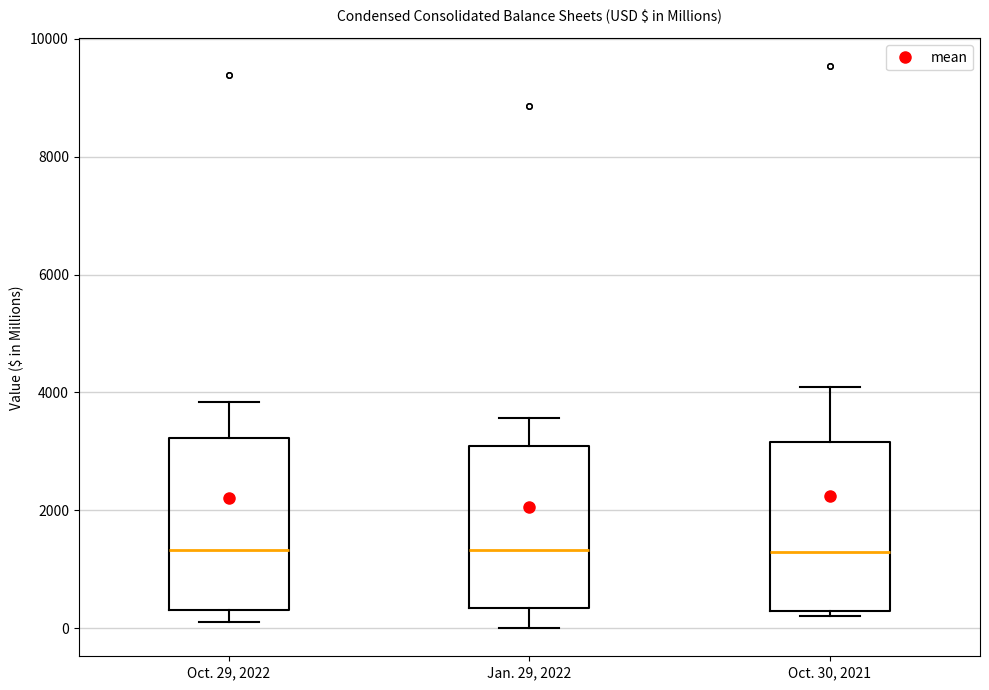

Reading left to right, transcribe this box plot: for each box, give where its median line is, the range the box spans, and where its two whiskers end, as read against the y-axis. The values are not printed on the chart, so give them approximately, as read against the axis.

Oct. 29, 2022: median 1400, box 400 to 3200, whiskers 200 to 3800
Jan. 29, 2022: median 1400, box 400 to 3000, whiskers 0 to 3600
Oct. 30, 2021: median 1200, box 200 to 3200, whiskers 200 (just below the box's lower edge) to 4000